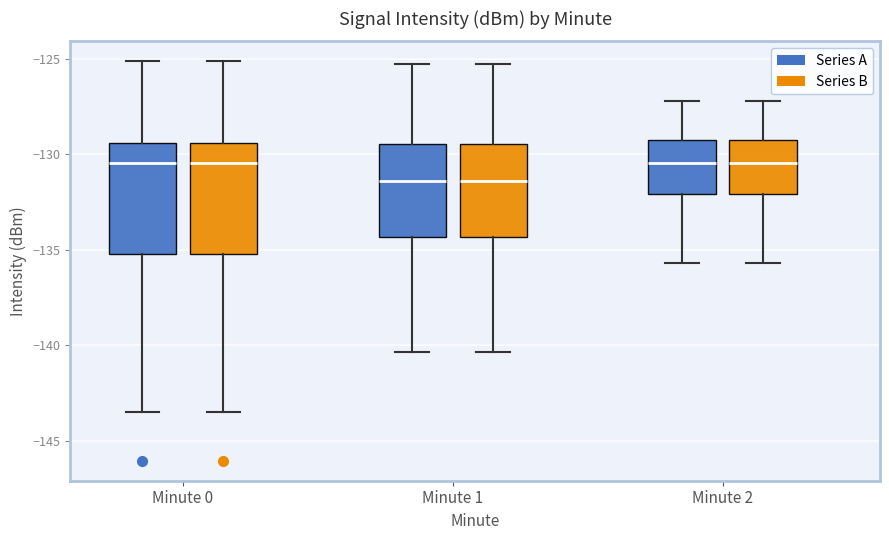

Reading left to right, read every box against the y-axis: the position of its median line, the range the box covers, and the ends of its whiskers. The values are not printed on the chart, so give them approximately, as read against the axis.

Minute 0 (Series A): median -130.5, box -135.0 to -129.5, whiskers -143.5 to -125.0
Minute 0 (Series B): median -130.5, box -135.0 to -129.5, whiskers -143.5 to -125.0
Minute 1 (Series A): median -131.5, box -134.5 to -129.5, whiskers -140.5 to -125.5
Minute 1 (Series B): median -131.5, box -134.5 to -129.5, whiskers -140.5 to -125.5
Minute 2 (Series A): median -130.5, box -132.0 to -129.0, whiskers -135.5 to -127.0
Minute 2 (Series B): median -130.5, box -132.0 to -129.0, whiskers -135.5 to -127.0